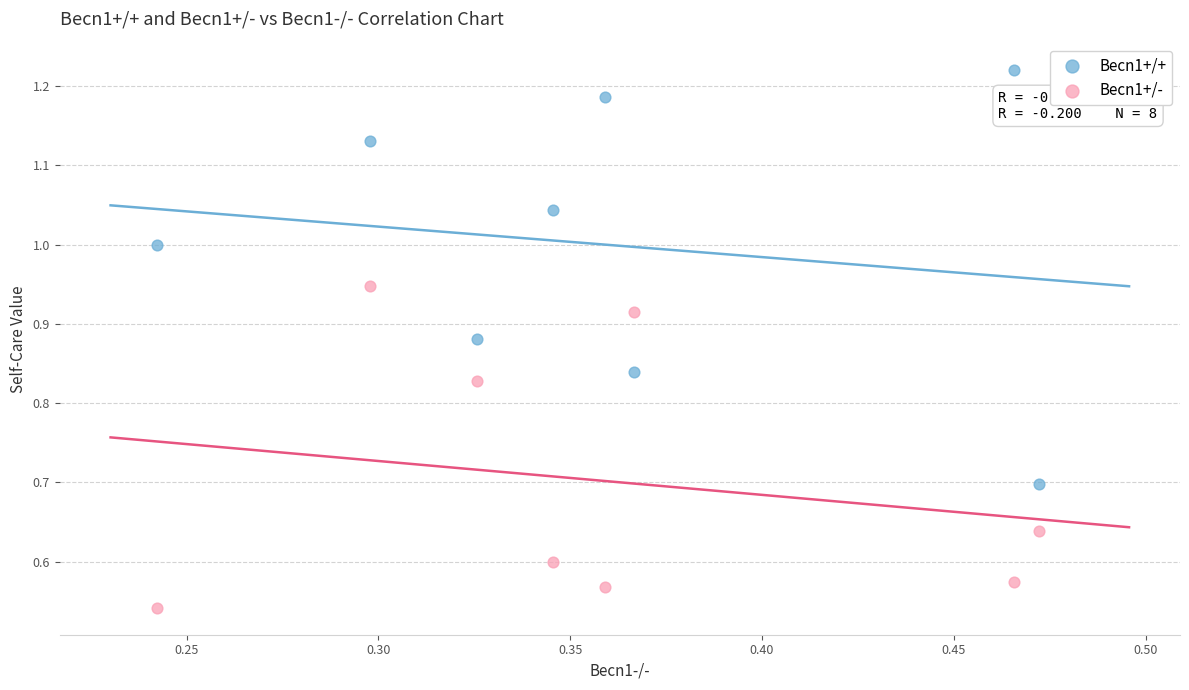

What are all the series names shown in the legend?

Becn1+/+, Becn1+/-